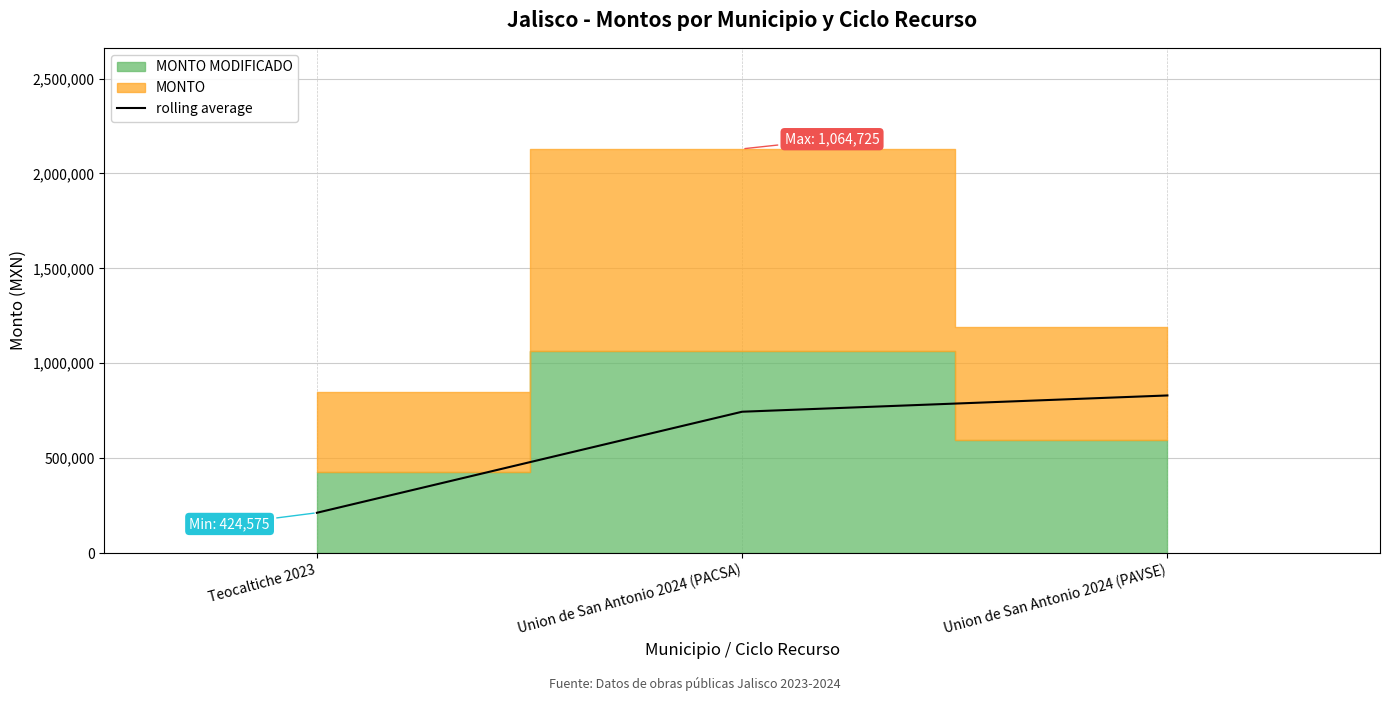

What is the smallest value displayed?

212287.5